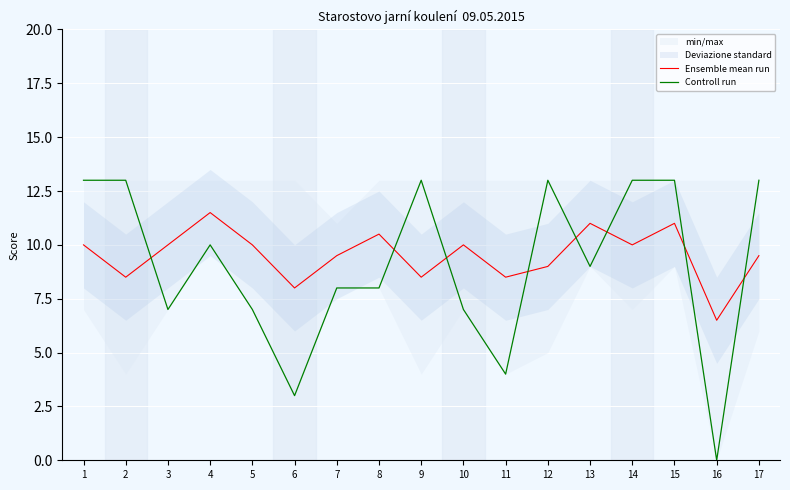

What is the total value across all series at 5?

17.0